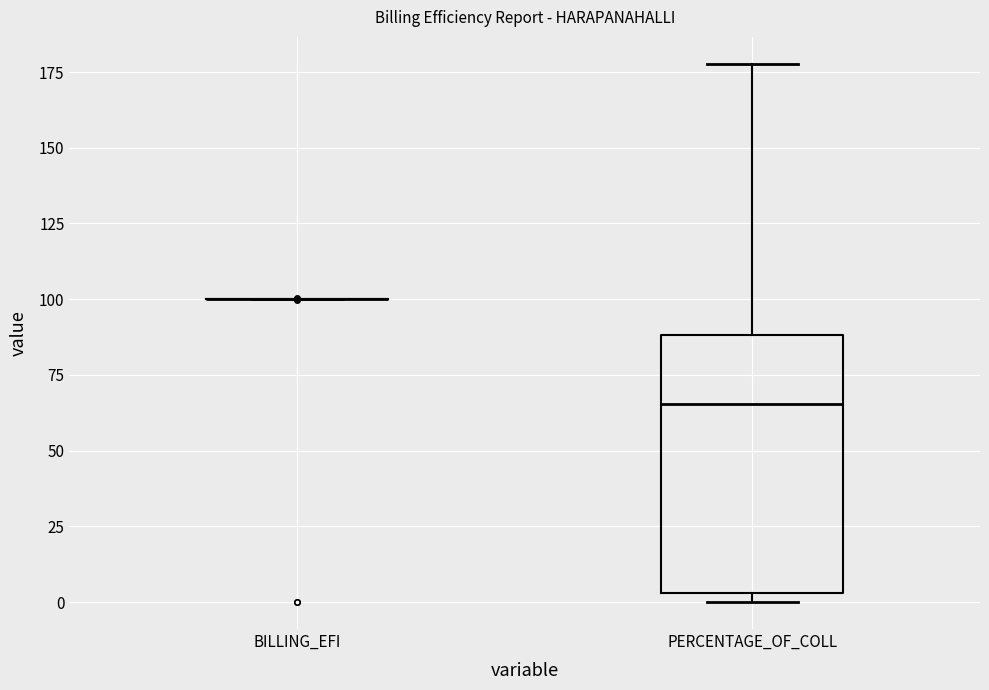

Reading left to right, transcribe this box plot: for each box, give where its median line is, the range the box spans, and where its two whiskers end, as read against the y-axis. The values are not printed on the chart, so give them approximately, as read against the axis.

BILLING_EFI: box collapsed to a line at 100, whiskers 100 to 100
PERCENTAGE_OF_COLL: median 65, box 5 to 90, whiskers 0 to 180